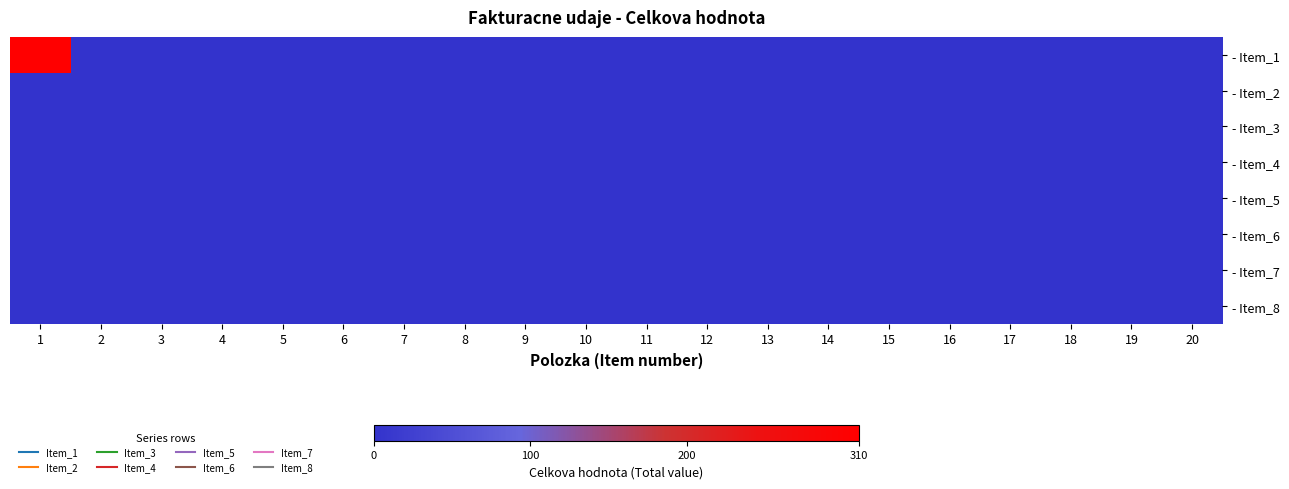

Which category has the highest value across all series?

1